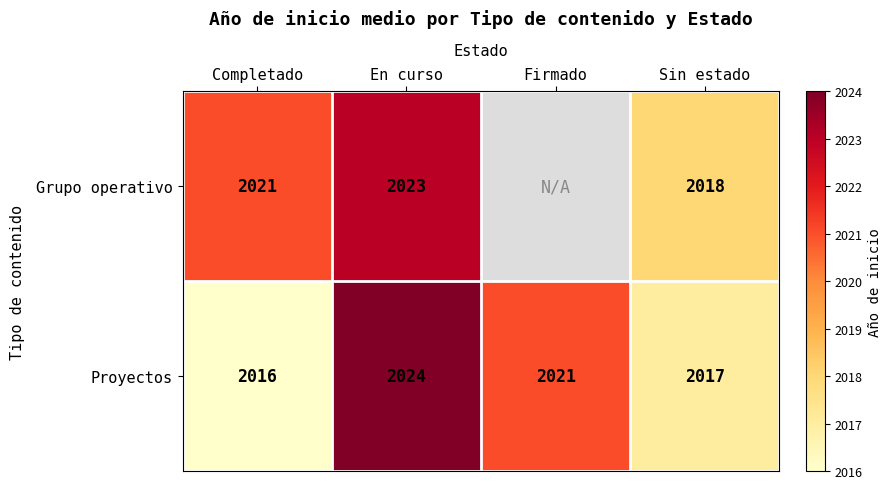

How many data points in Proyectos are less than 2021?

2